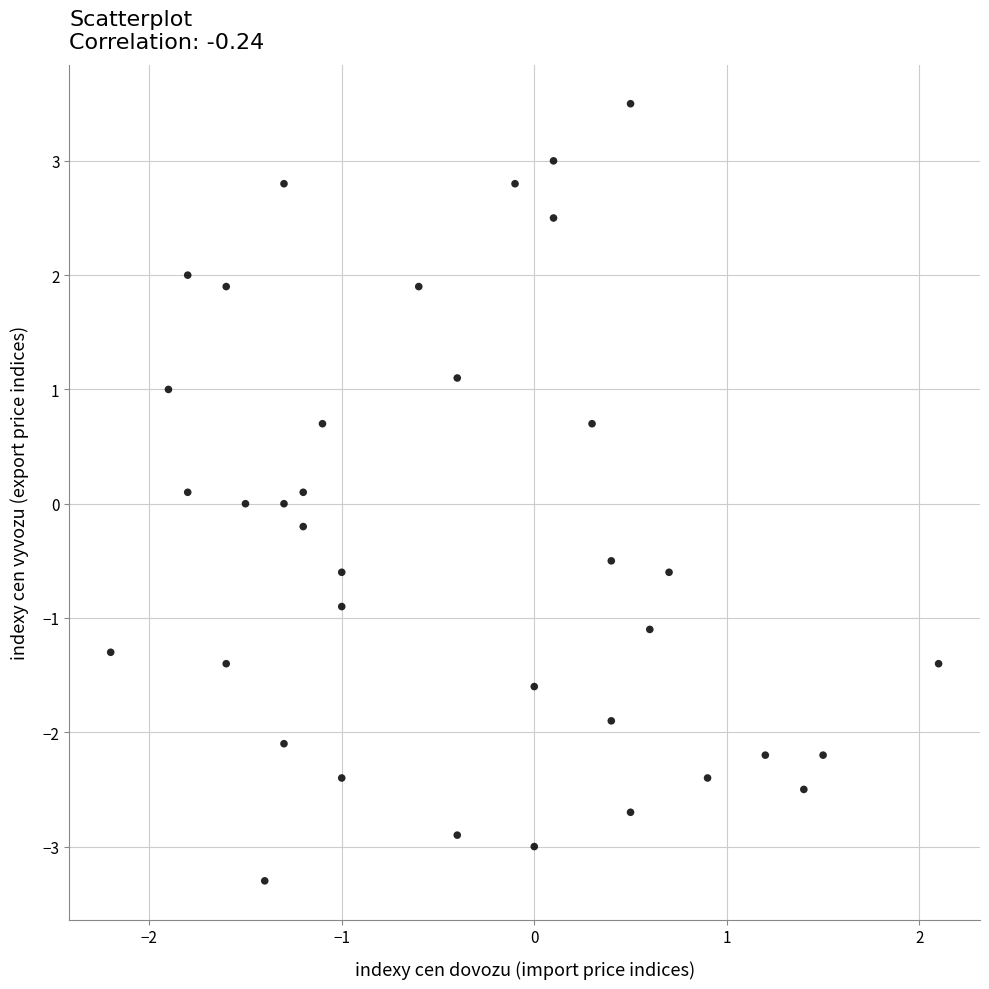

What is the range of Y values (max minus min)?

6.8